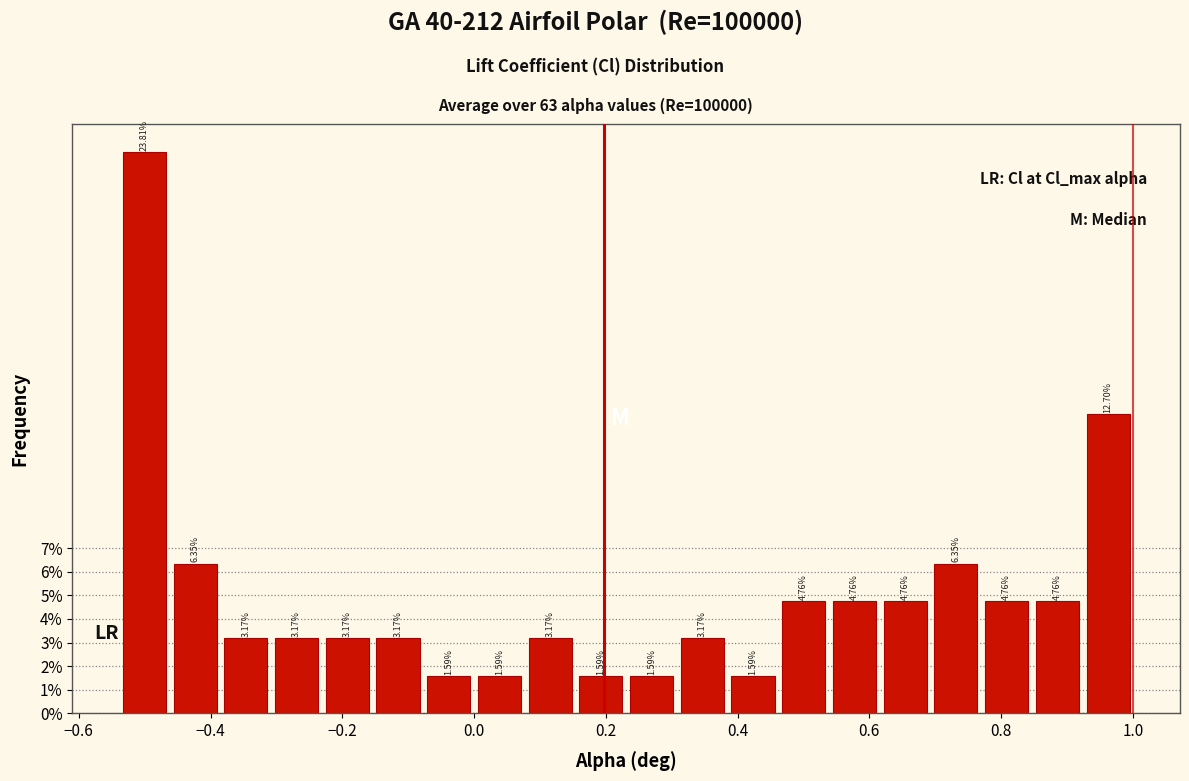

Read against the x-axis, roughly where is the centre of the tallest bar?

-0.50